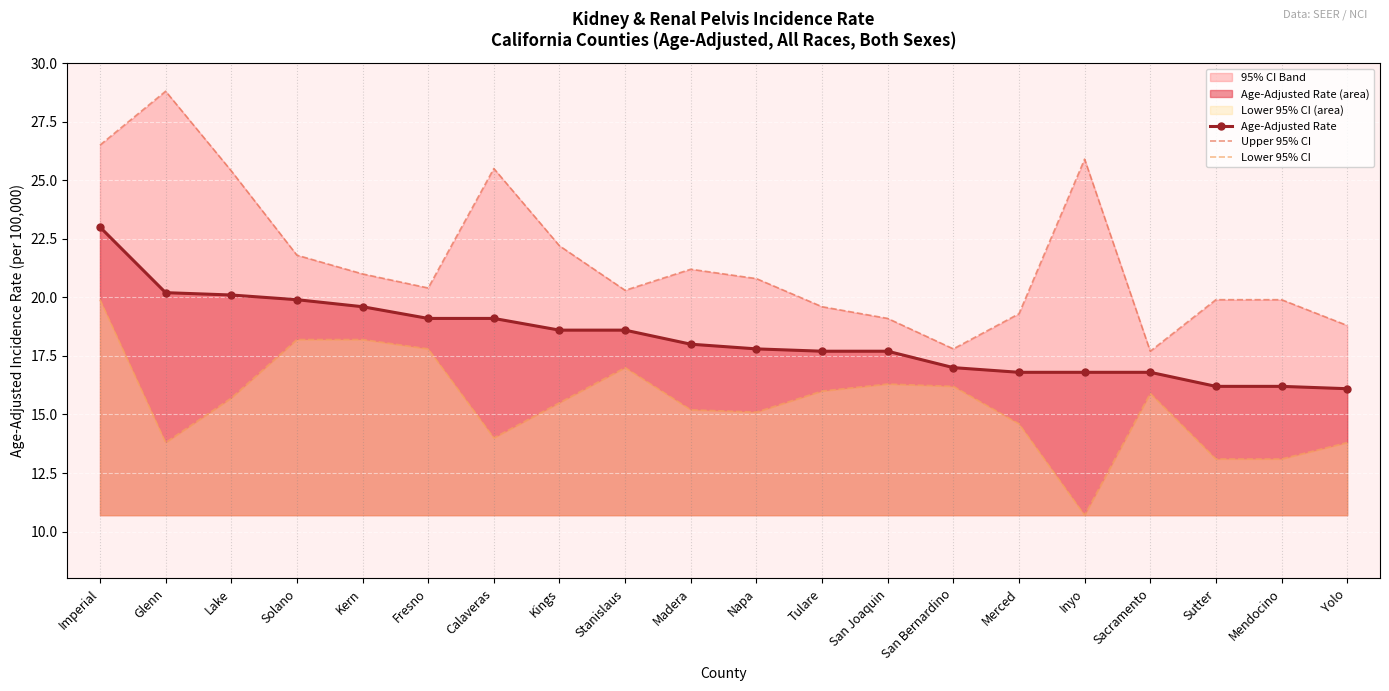

What position from the left is Calaveras?

7